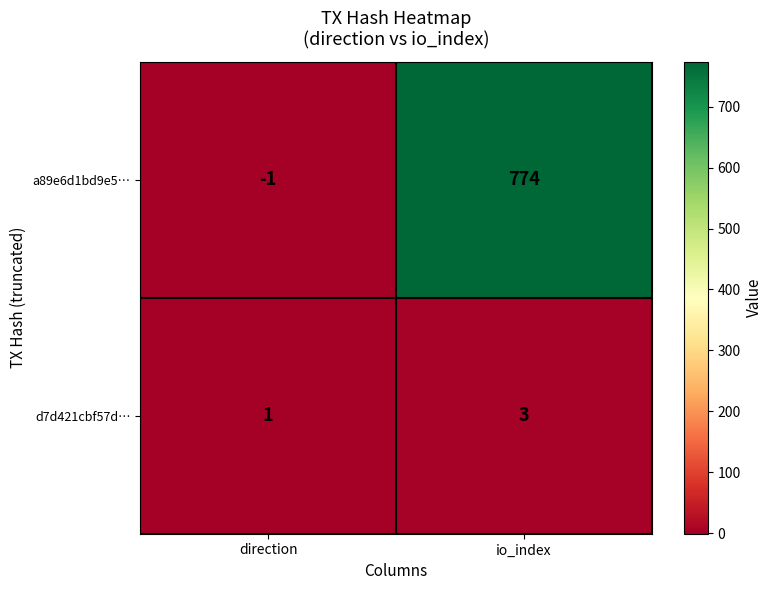

How many distinct data groups are displayed?

2